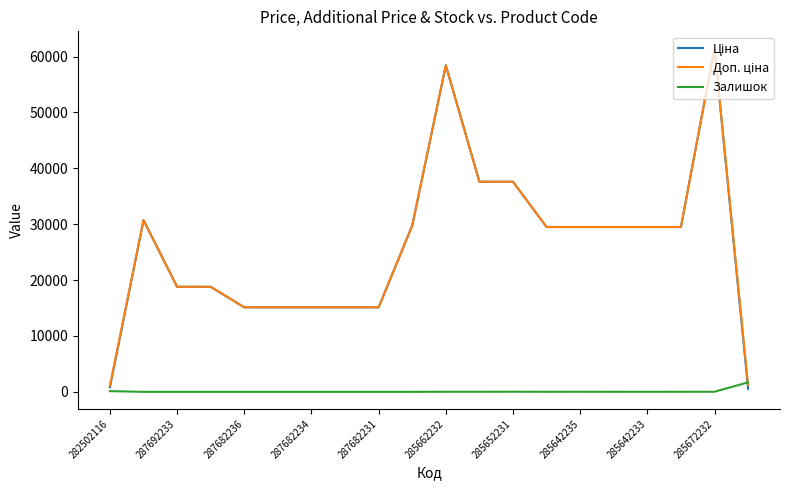

What is the greatest value displayed?

61434.3